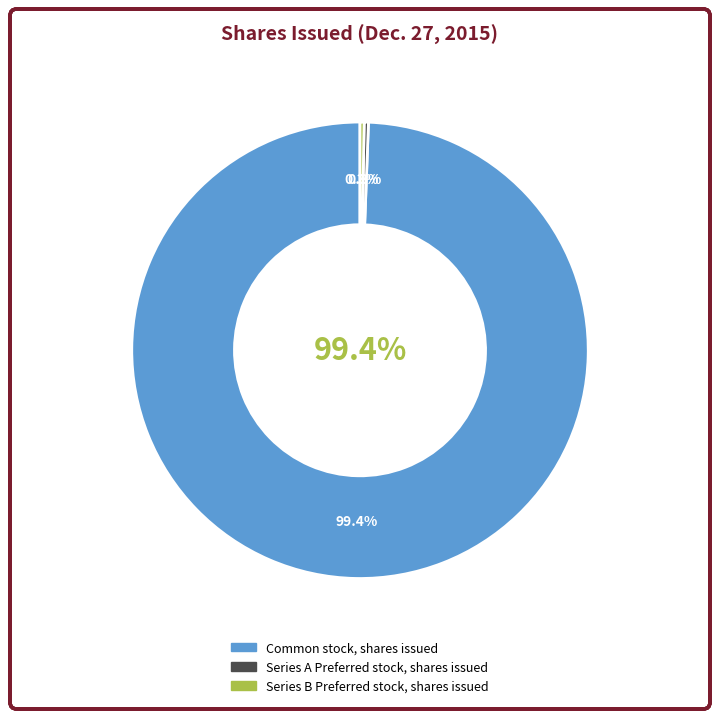

Which category has the smallest portion of the pie?

Series B Preferred stock, shares issued